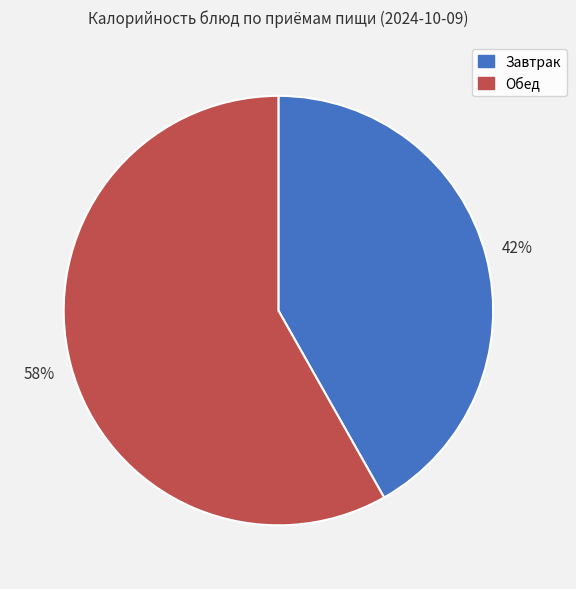

To the nearest percent, what is the difference between the largest and smallest slice percentages?

16%